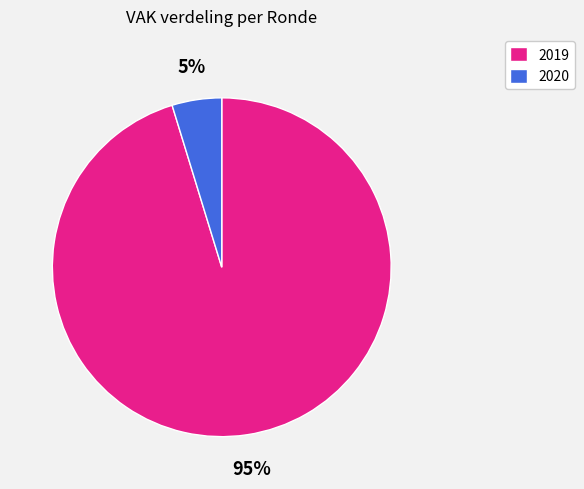

Is the sum of 2019 and 2020 greater than half?

Yes